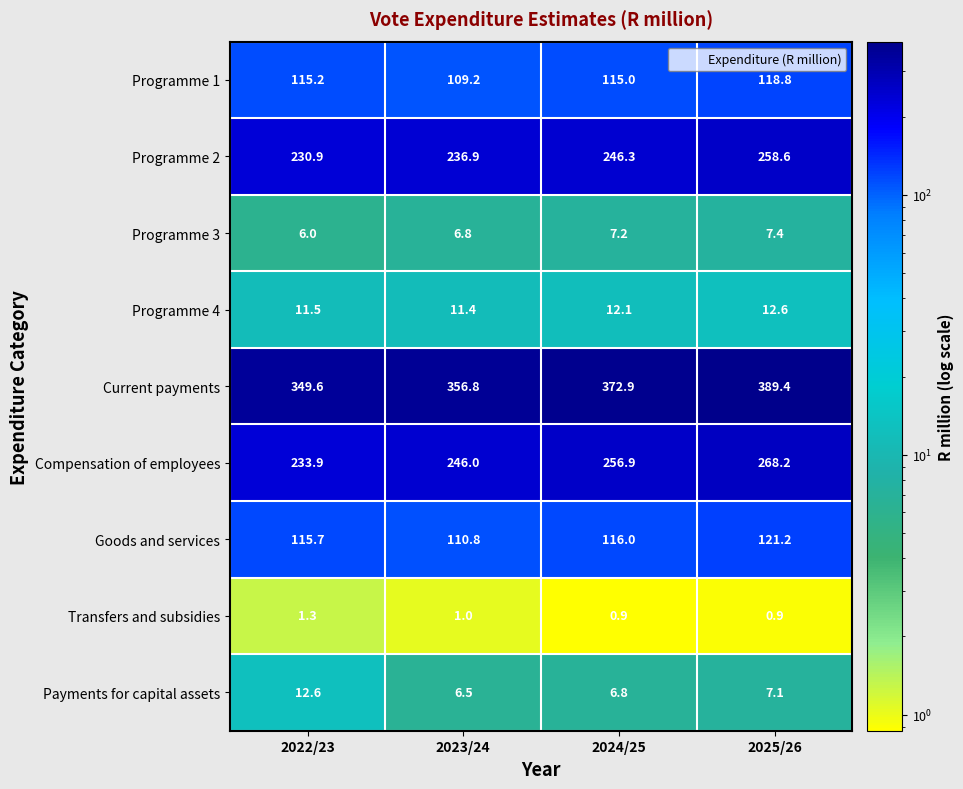

At which category is the sum across all series the highest?

2025/26